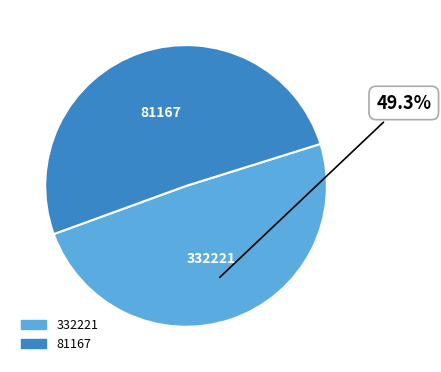

What is the smallest slice in the pie chart?

332221